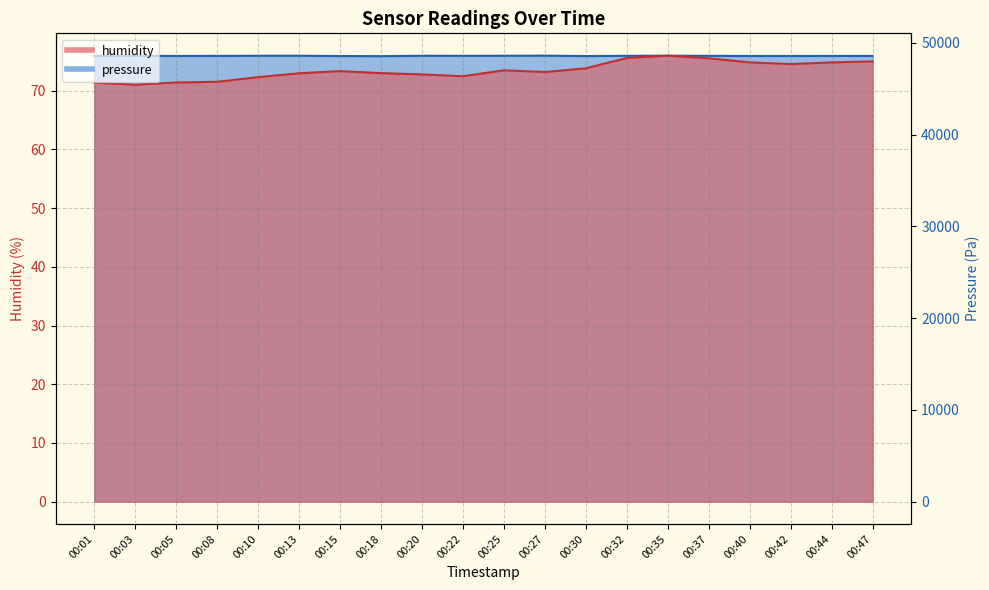

Rank the series by their maximum value, from lowest to highest.

humidity, pressure